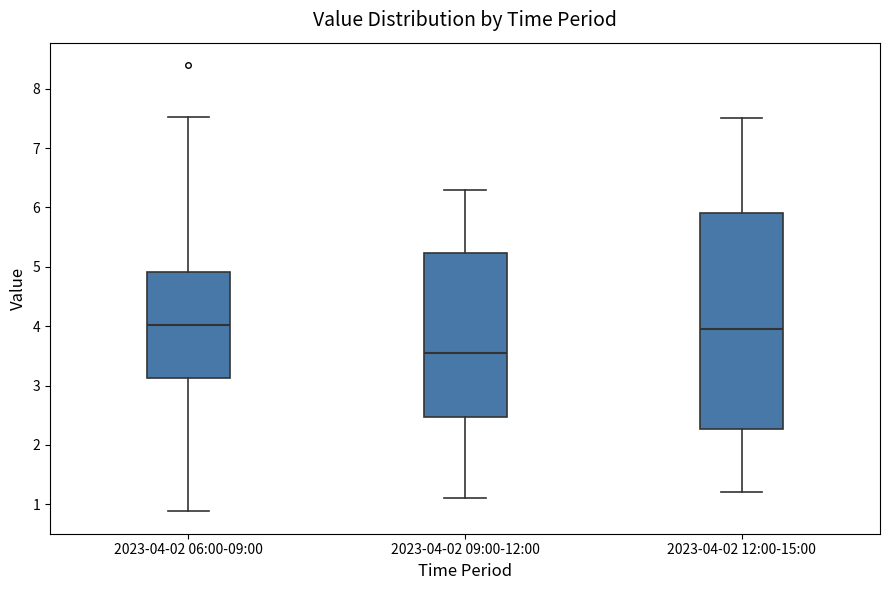

Reading left to right, read every box against the y-axis: the position of its median line, the range the box covers, and the ends of its whiskers. The values are not printed on the chart, so give them approximately, as read against the axis.

2023-04-02 06:00-09:00: median 4.0, box 3.1 to 4.9, whiskers 0.9 to 7.5
2023-04-02 09:00-12:00: median 3.6, box 2.5 to 5.2, whiskers 1.1 to 6.3
2023-04-02 12:00-15:00: median 4.0, box 2.3 to 5.9, whiskers 1.2 to 7.5